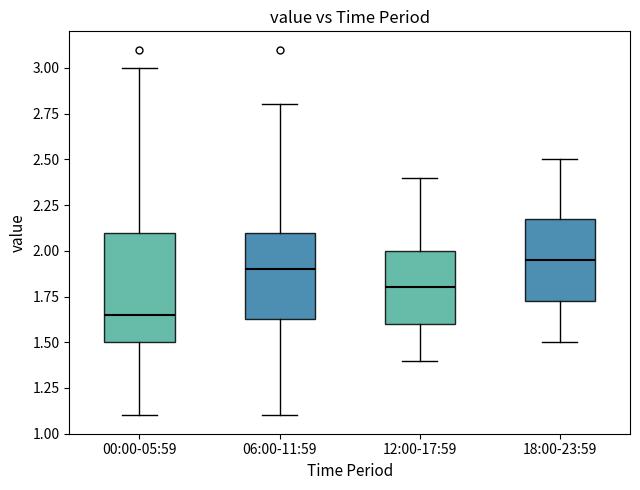

Reading left to right, transcribe this box plot: for each box, give where its median line is, the range the box spans, and where its two whiskers end, as read against the y-axis. The values are not printed on the chart, so give them approximately, as read against the axis.

00:00-05:59: median 1.65, box 1.50 to 2.10, whiskers 1.10 to 3.00
06:00-11:59: median 1.90, box 1.65 to 2.10, whiskers 1.10 to 2.80
12:00-17:59: median 1.80, box 1.60 to 2.00, whiskers 1.40 to 2.40
18:00-23:59: median 1.95, box 1.75 to 2.20, whiskers 1.50 to 2.50